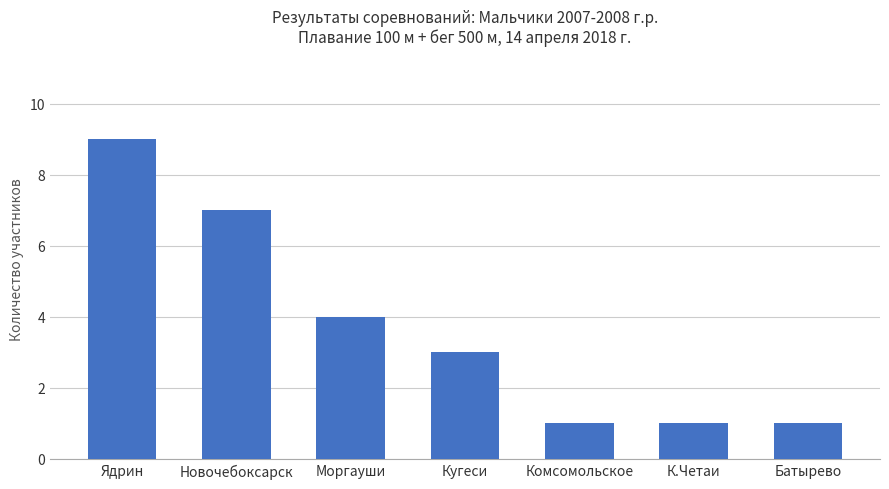

What is the sum of the values at Новочебоксарск and К.Четаи?

8